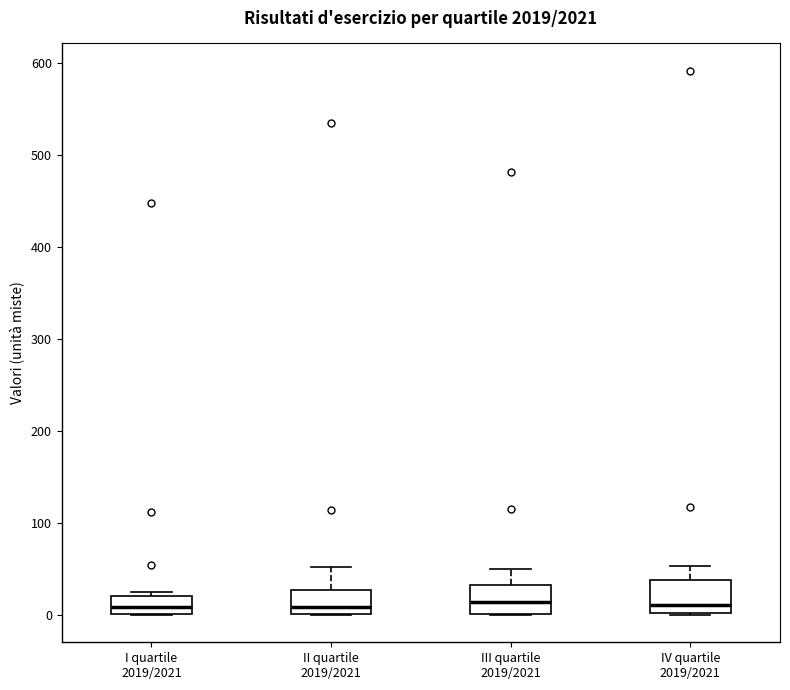

Reading left to right, transcribe this box plot: for each box, give where its median line is, the range the box spans, and where its two whiskers end, as read against the y-axis. The values are not printed on the chart, so give them approximately, as read against the axis.

I quartile 2019/2021: median 10, box 0 to 20, whiskers 0 to 30
II quartile 2019/2021: median 10, box 0 to 30, whiskers 0 to 50
III quartile 2019/2021: median 10, box 0 to 30, whiskers 0 to 50
IV quartile 2019/2021: median 10, box 0 to 40, whiskers 0 to 50